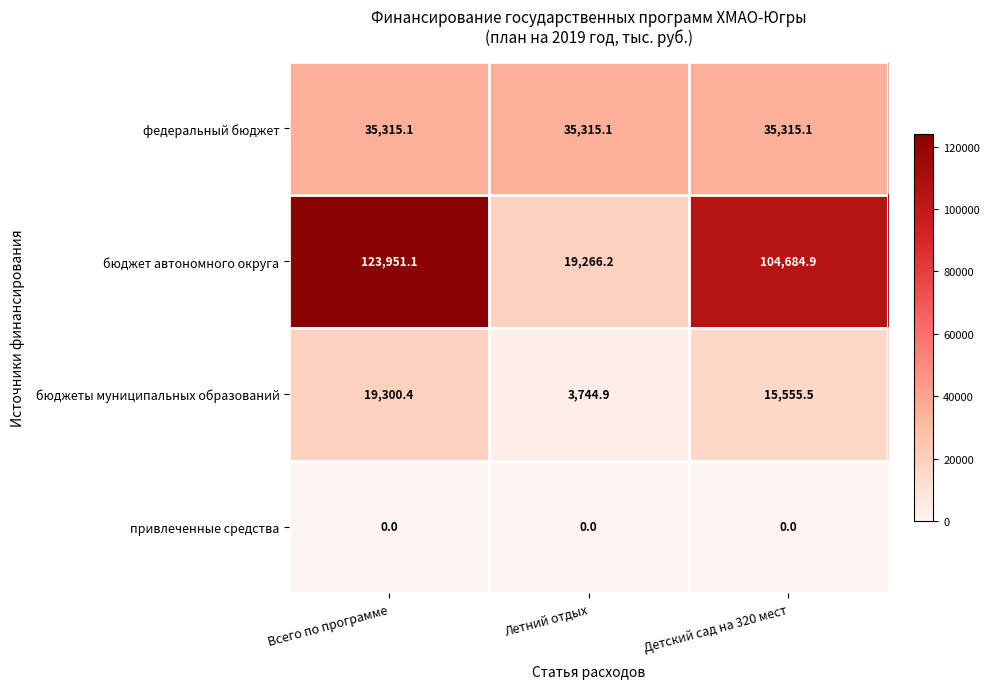

Between Всего по программе and Детский сад на 320 мест, which series saw the biggest shift?

бюджет автономного округа